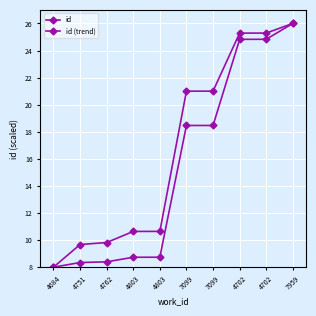

Which has a higher value, 4751 or 4803?

4803